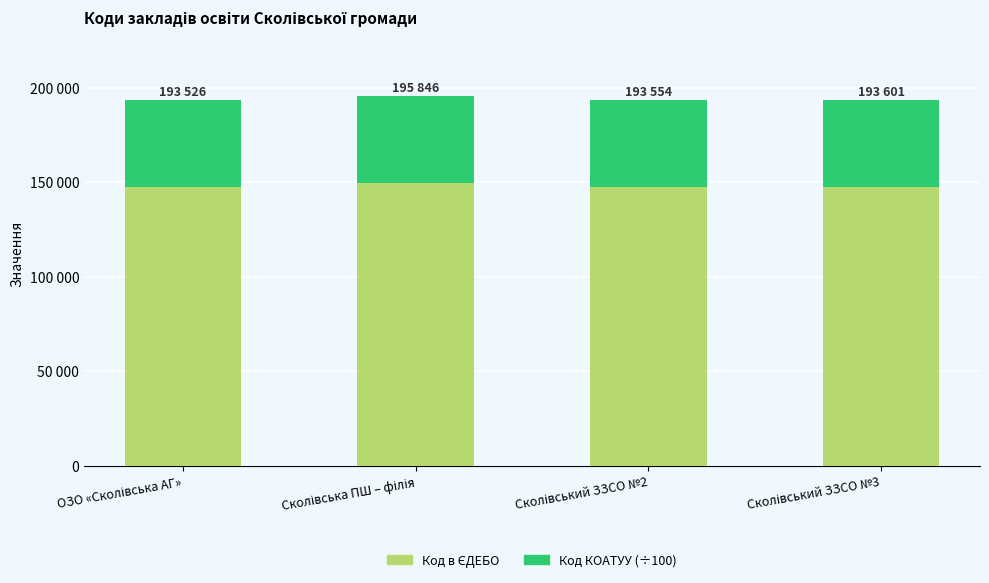

Does the chart contain stacked bars?

Yes